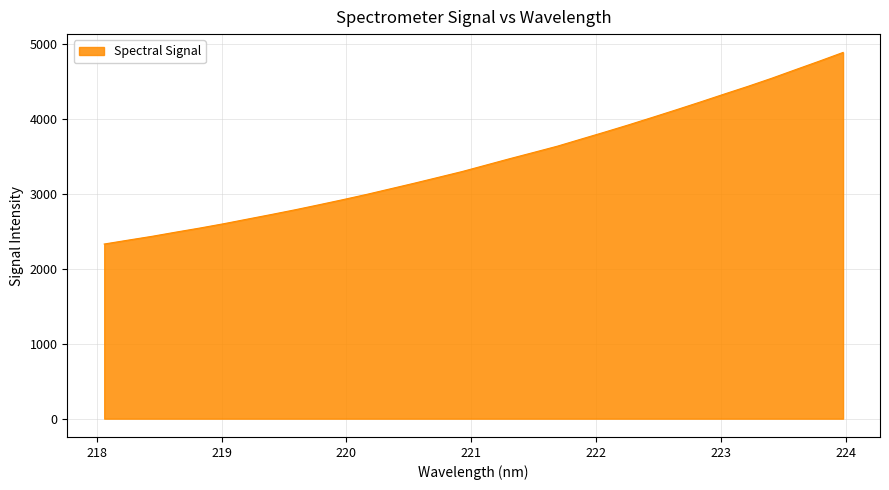

What is the difference between the maximum and minimum values?

2556.1